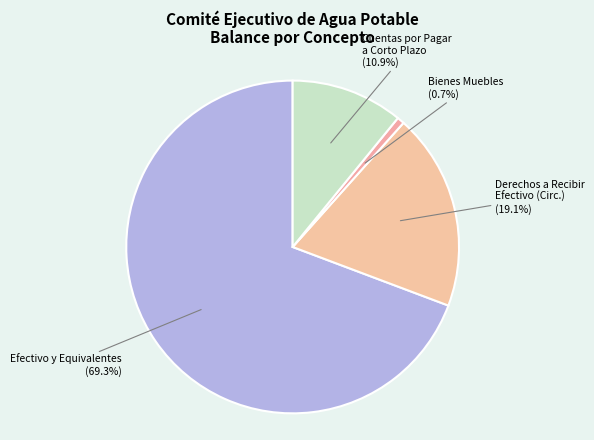

True or false: Cuentas por Pagar a Corto Plazo accounts for 21% of the total.

False